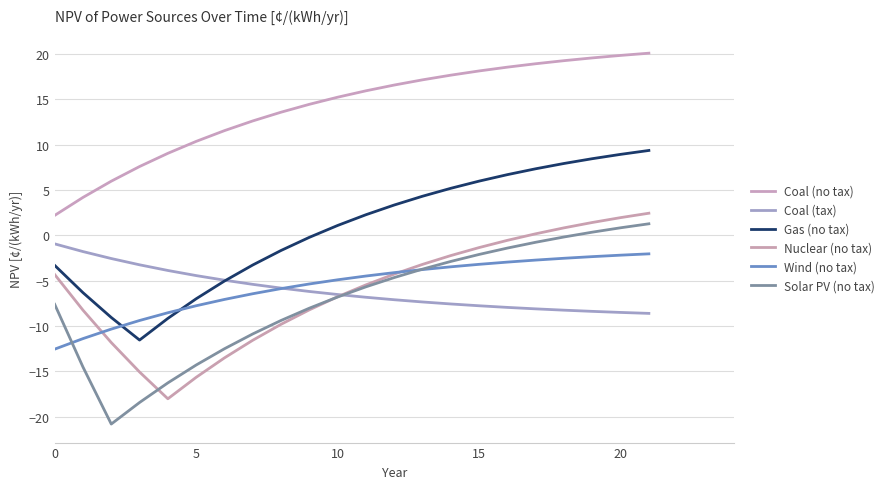

What is the difference between the maximum and minimum values in the Coal (no tax) series?

17.9